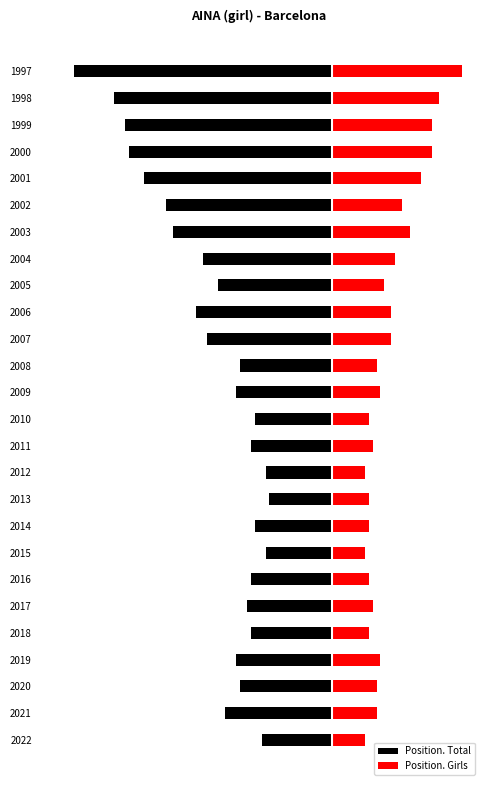

What is the sum of all Position. Girls values?

406